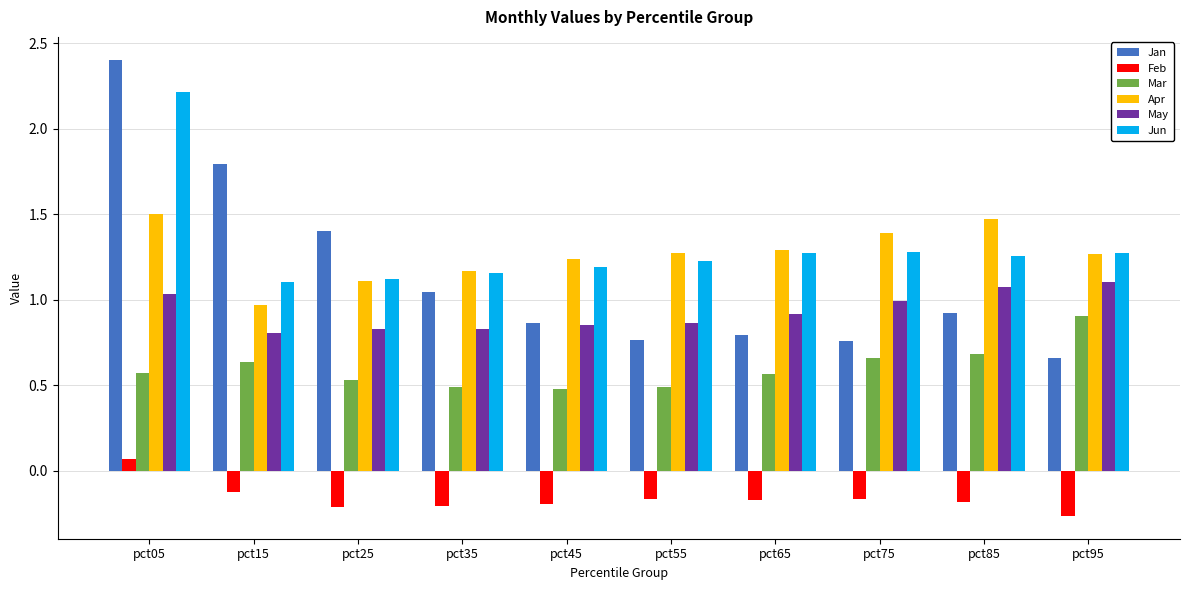

At which category does the chart reach its peak across all series?

pct05